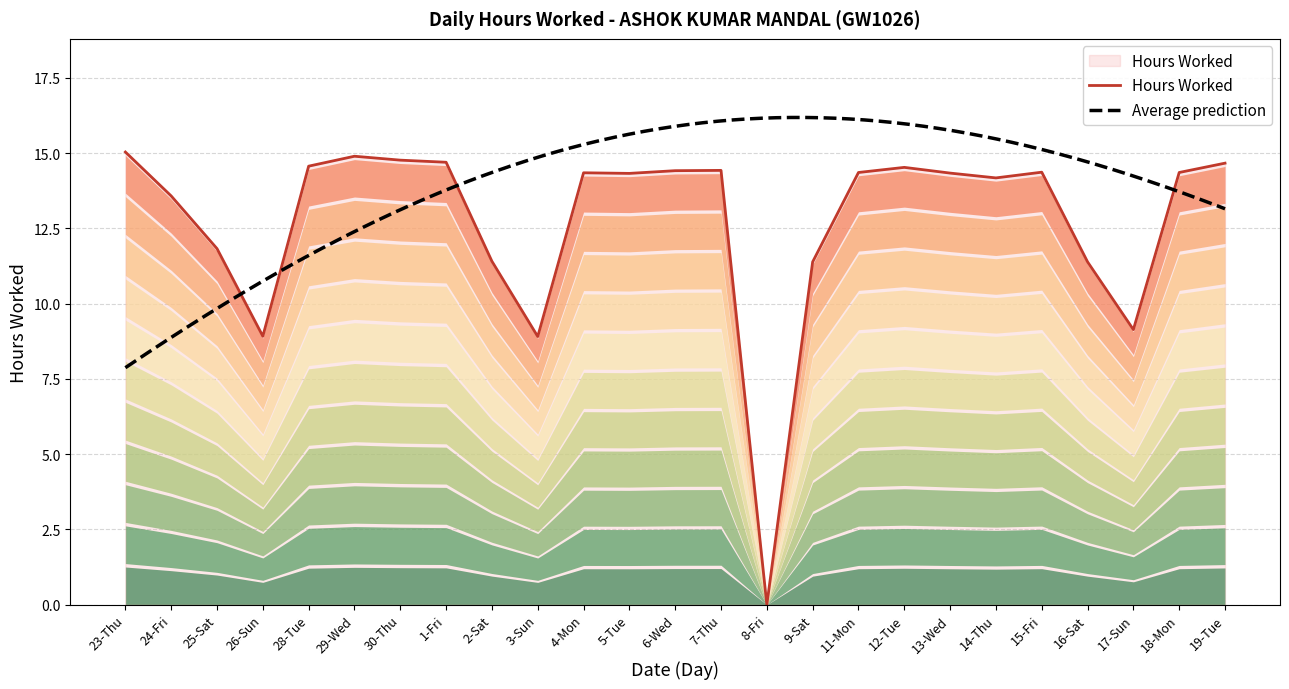

Is it true that the value at 26-Sun is 15.8?

False